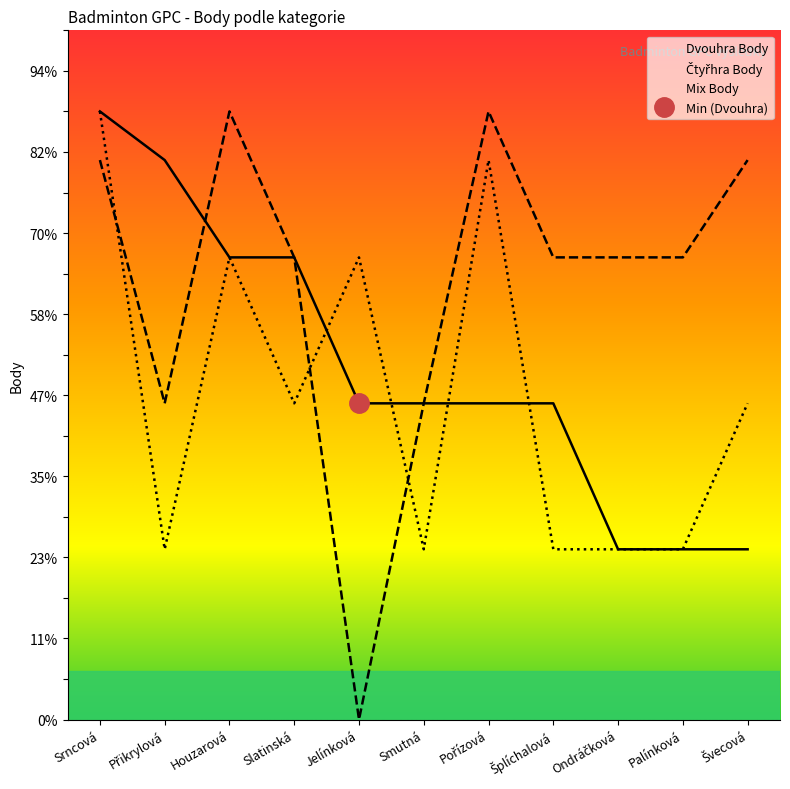

Reading left to right, extract all data points from this chart.

Dvouhra Body: 150	138	114	114	78	78	78	78	42	42	42
Čtyřhra Body: 138	78	150	114	0	78	150	114	114	114	138
Mix Body: 150	42	114	78	114	42	138	42	42	42	78